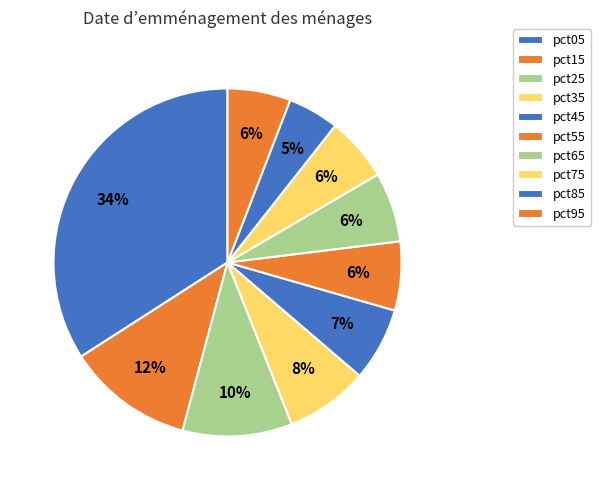

To the nearest percent, what is the average slice percentage?

10%